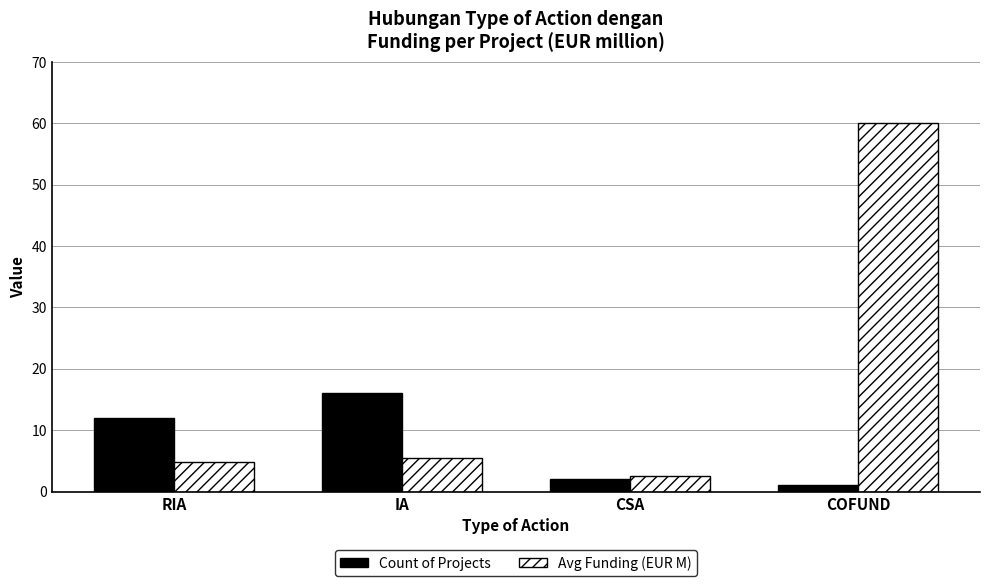

What is the minimum value shown in the chart?

1.0